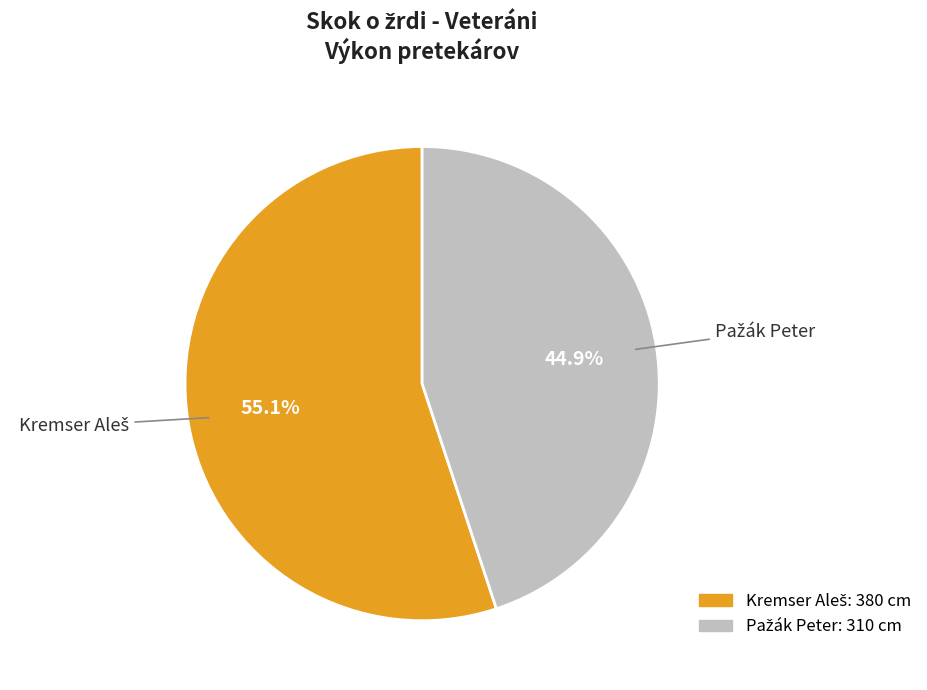

Is there a majority slice in this chart?

Yes